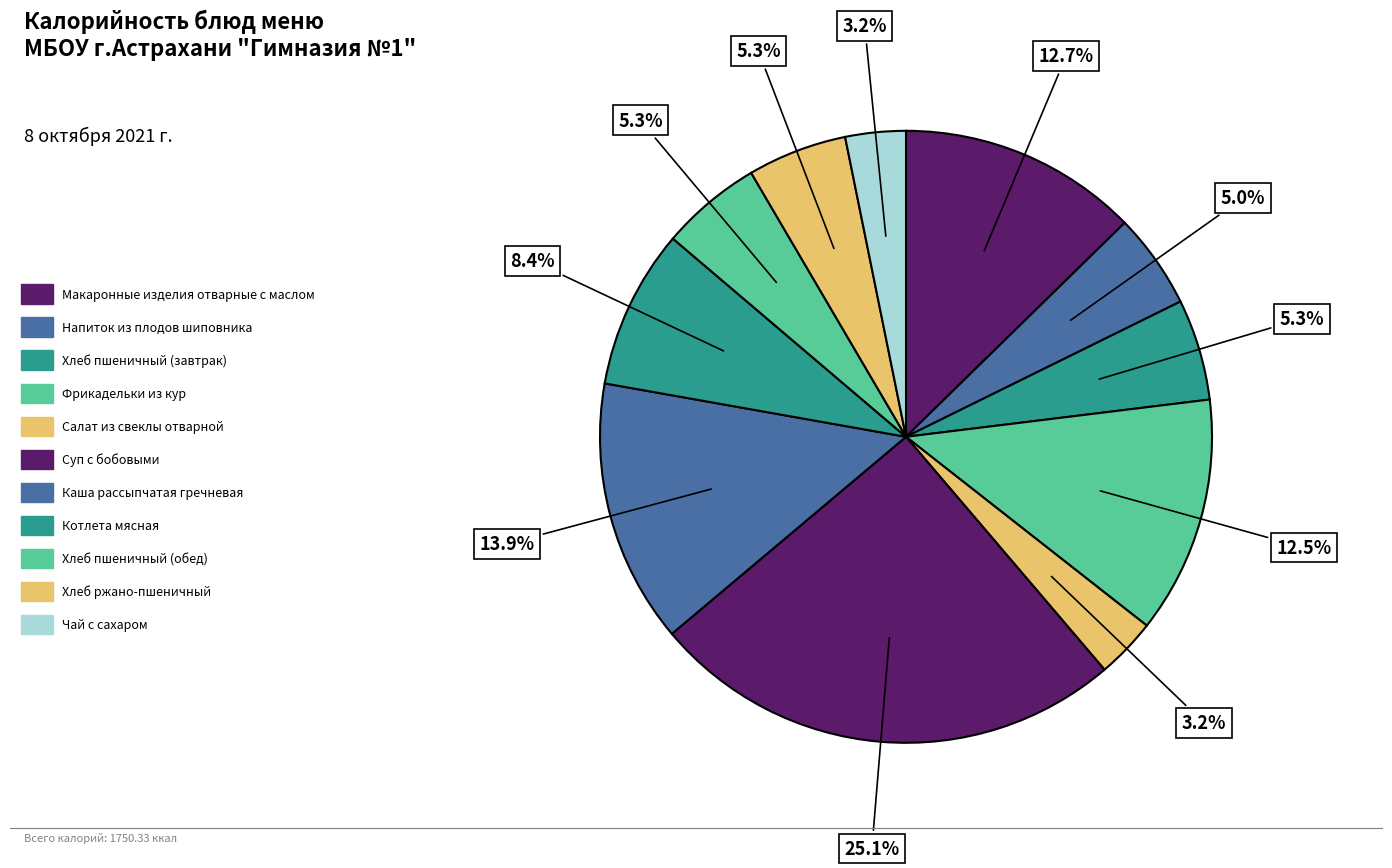

Does Фрикадельки из кур account for over 50% of the chart?

No